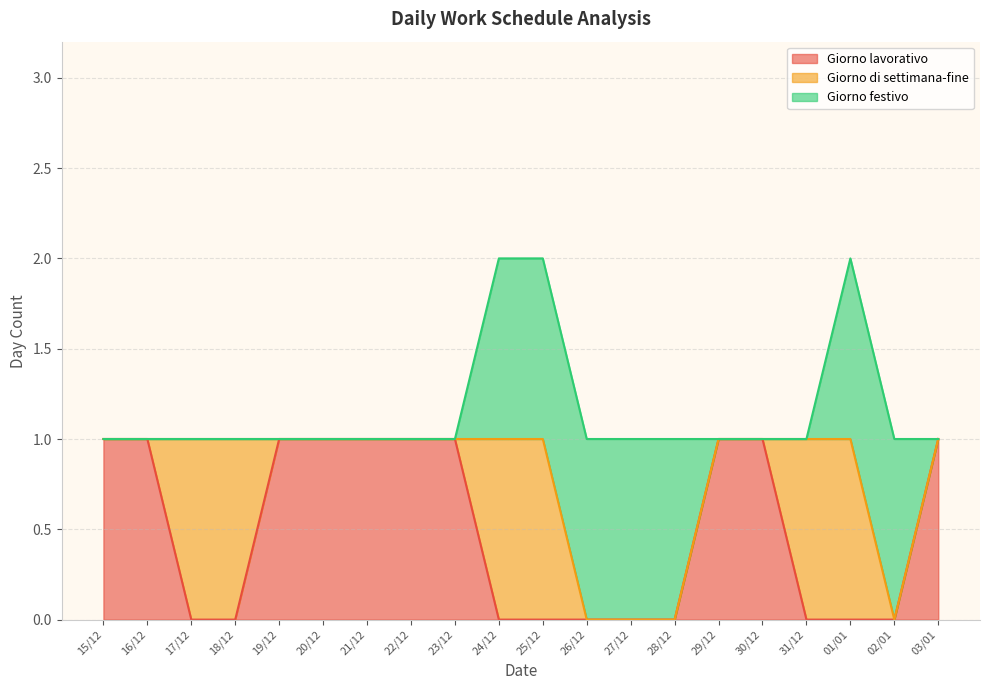

How many values in the Giorno lavorativo series are below 1?

10